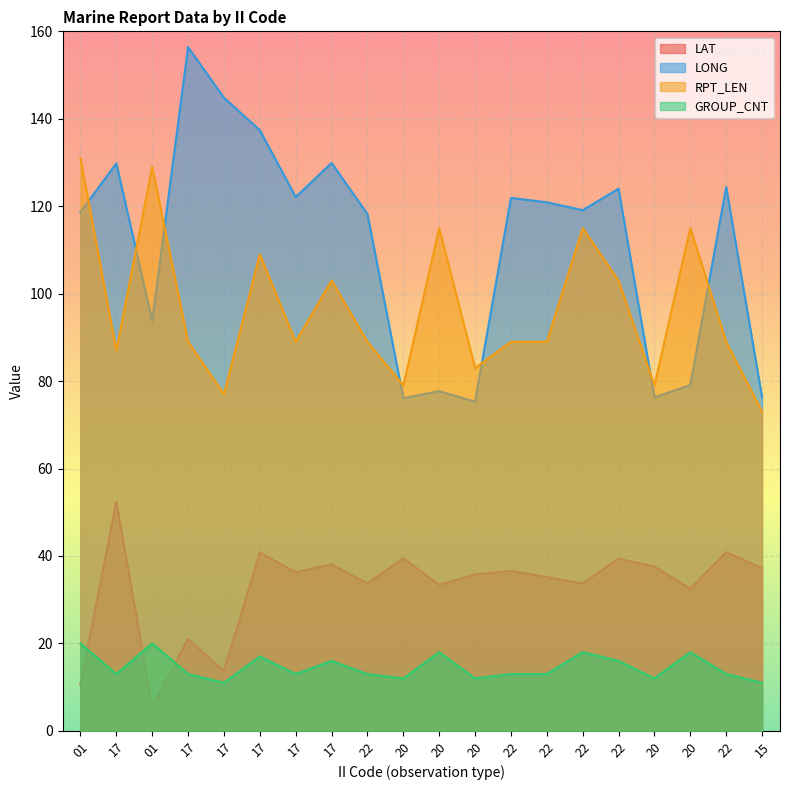

True or false: LONG and LAT intersect in this chart.

False